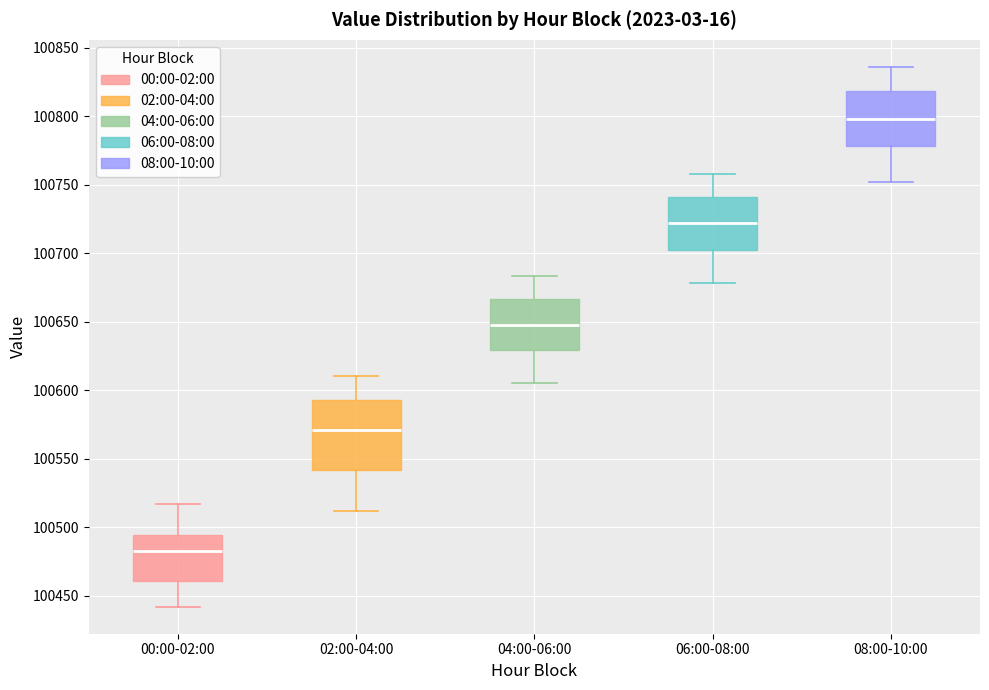

Reading left to right, read every box against the y-axis: the position of its median line, the range the box covers, and the ends of its whiskers. The values are not printed on the chart, so give them approximately, as read against the axis.

00:00-02:00: median 100485, box 100460 to 100495, whiskers 100440 to 100515
02:00-04:00: median 100570, box 100540 to 100595, whiskers 100510 to 100610
04:00-06:00: median 100650, box 100630 to 100665, whiskers 100605 to 100685
06:00-08:00: median 100720, box 100705 to 100740, whiskers 100680 to 100760
08:00-10:00: median 100800, box 100780 to 100820, whiskers 100750 to 100835